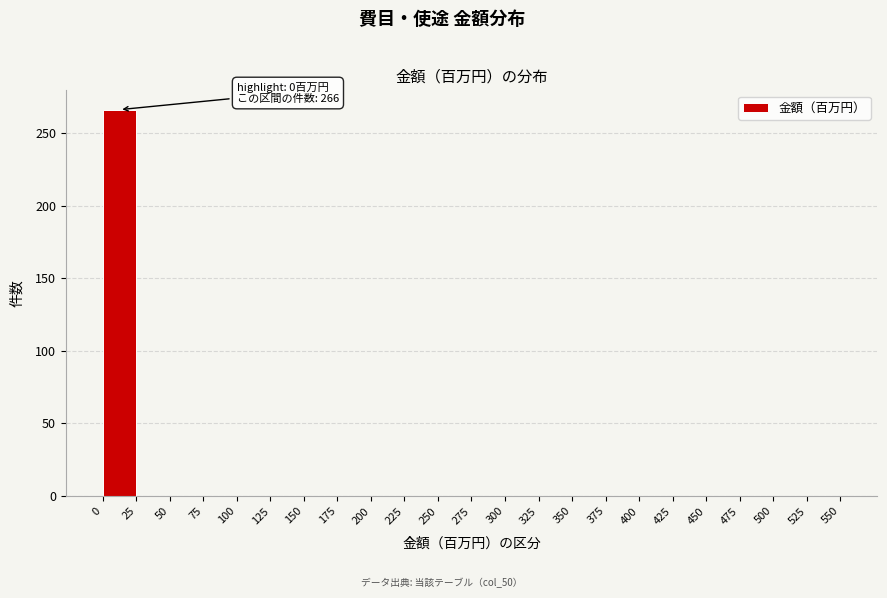

Over which range of the x-axis is the bar tallest?

0 to 25